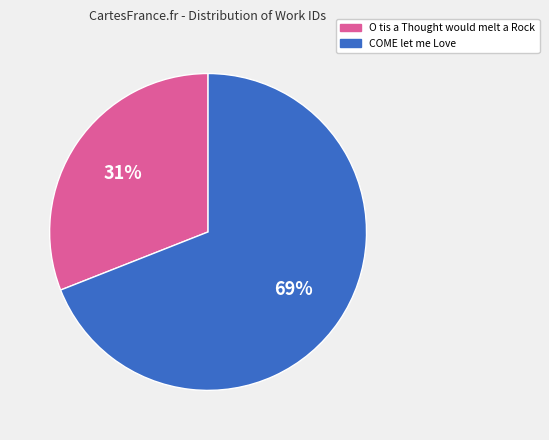

Which slice is the largest?

COME let me Love